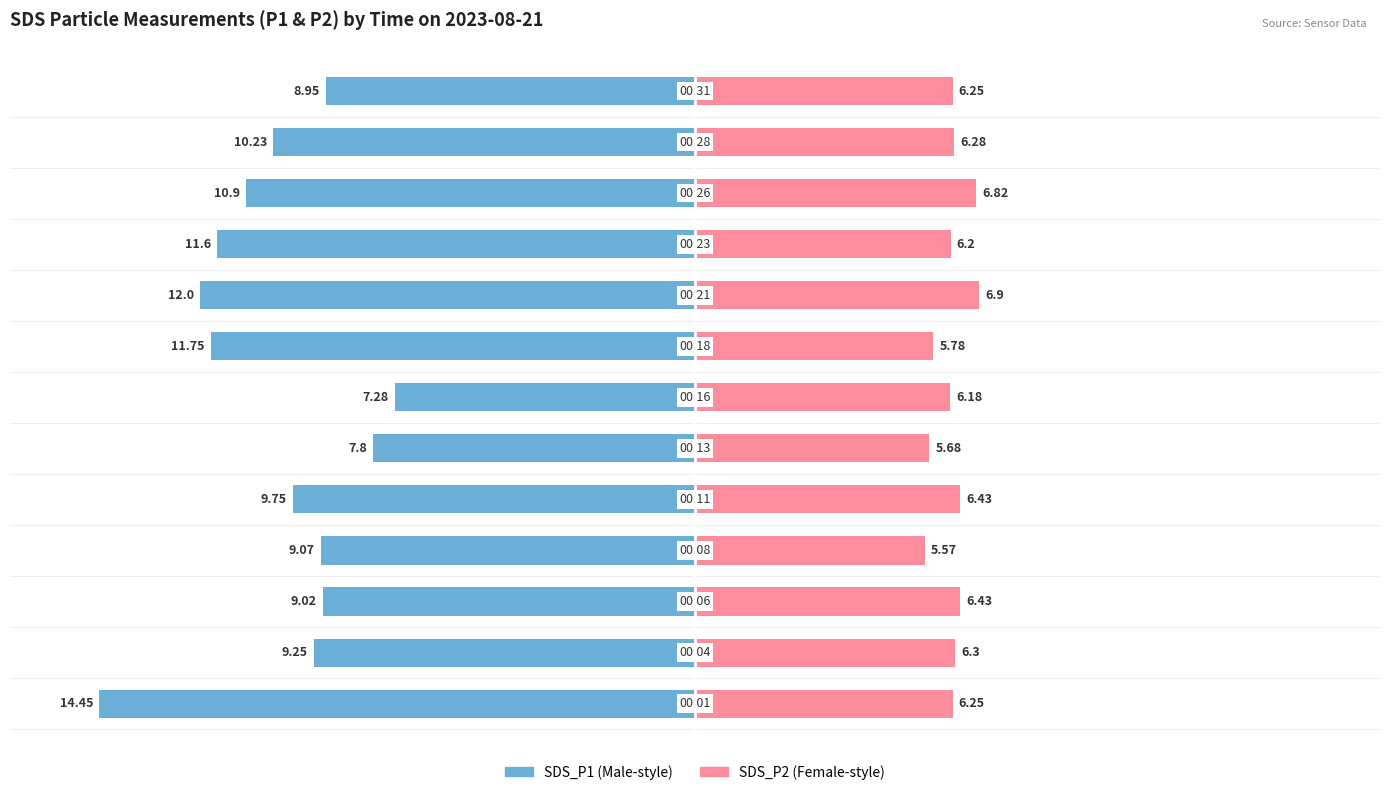

Reading right to left, extract all data points from this chart.

SDS_P1: -8.9	-10.2	-10.9	-11.6	-12.0	-11.8	-7.3	-7.8	-9.8	-9.1	-9.0	-9.2	-14.4
SDS_P2: 6.2	6.3	6.8	6.2	6.9	5.8	6.2	5.7	6.4	5.6	6.4	6.3	6.2